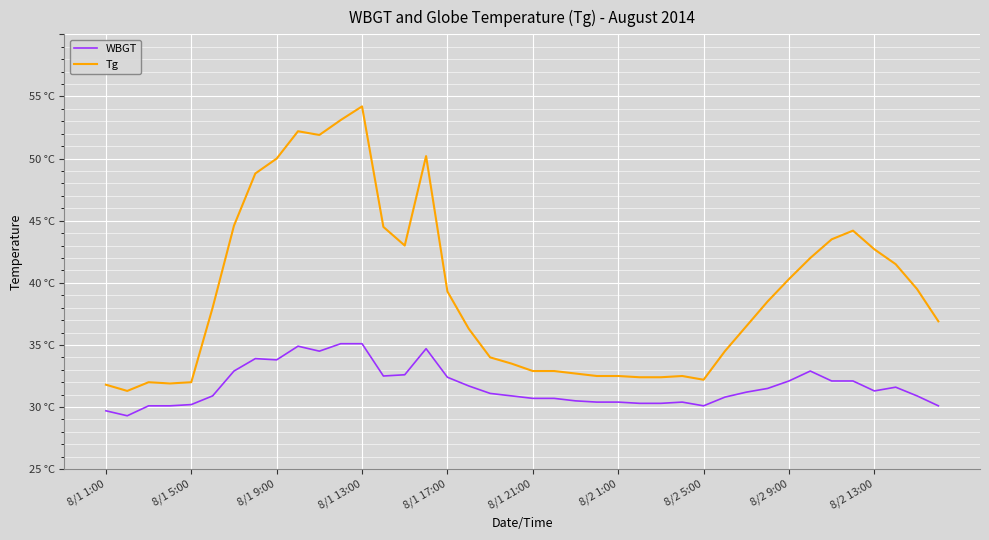

What are all the series names shown in the legend?

WBGT, Tg